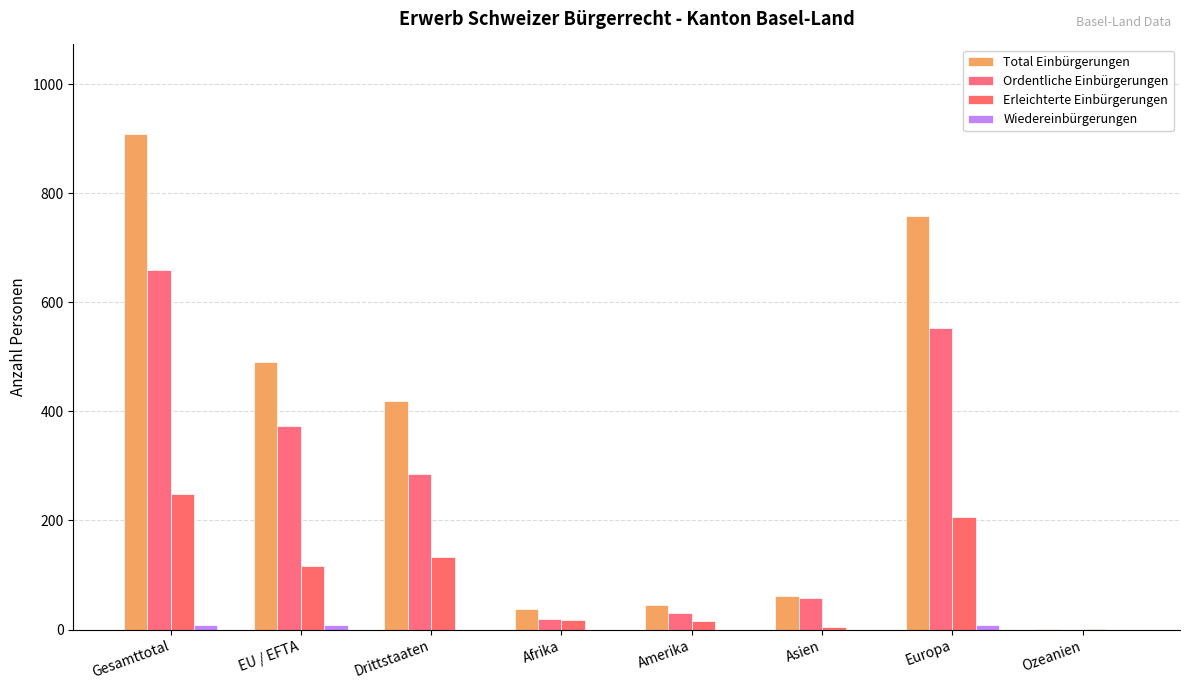

What is the label of the 2nd bar from the left?

EU / EFTA